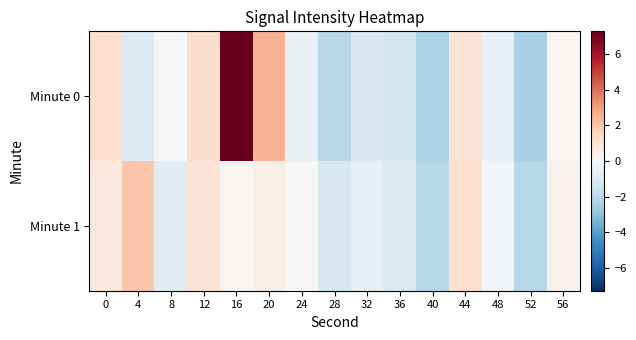

Reading left to right, what are all the values shown in this chart?

Minute 0: 0=1.2	4=-1.0	8=-0.1	12=1.3	16=7.3	20=2.5	24=-0.5	28=-2.0	32=-1.1	36=-1.4	40=-2.3	44=0.9	48=-0.6	52=-2.3	56=0.1
Minute 1: 0=0.8	4=2.0	8=-0.8	12=1.0	16=0.2	20=0.4	24=0.0	28=-1.2	32=-0.7	36=-1.1	40=-2.1	44=1.2	48=-0.2	52=-2.1	56=0.3